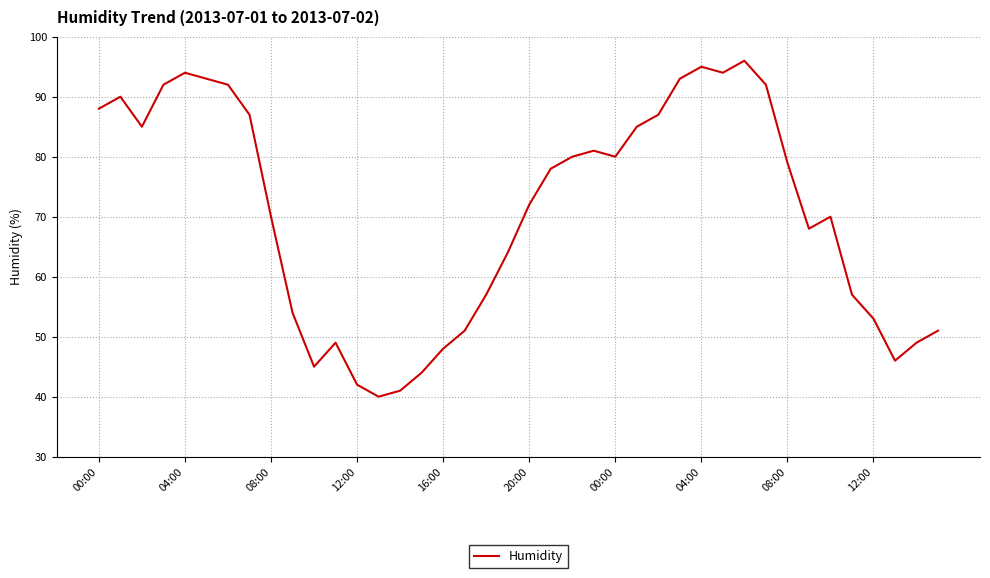

What is the difference between the maximum and minimum values?

56